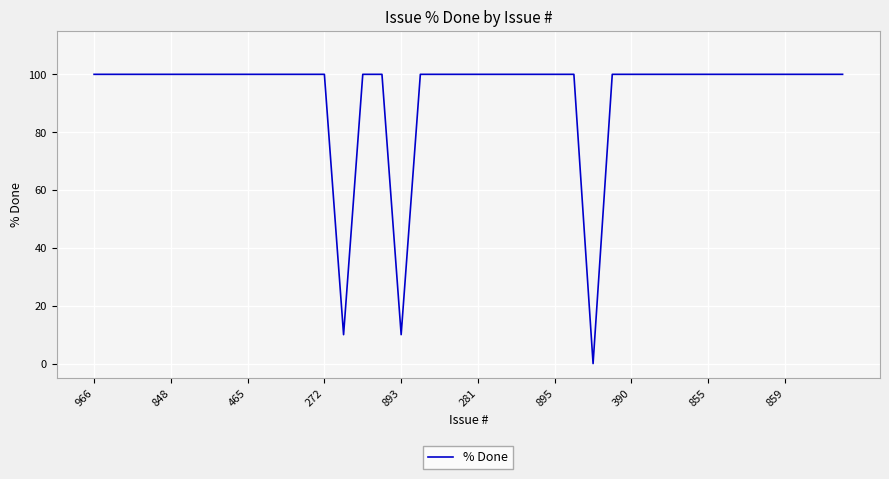

What is the maximum value shown in the chart?

100